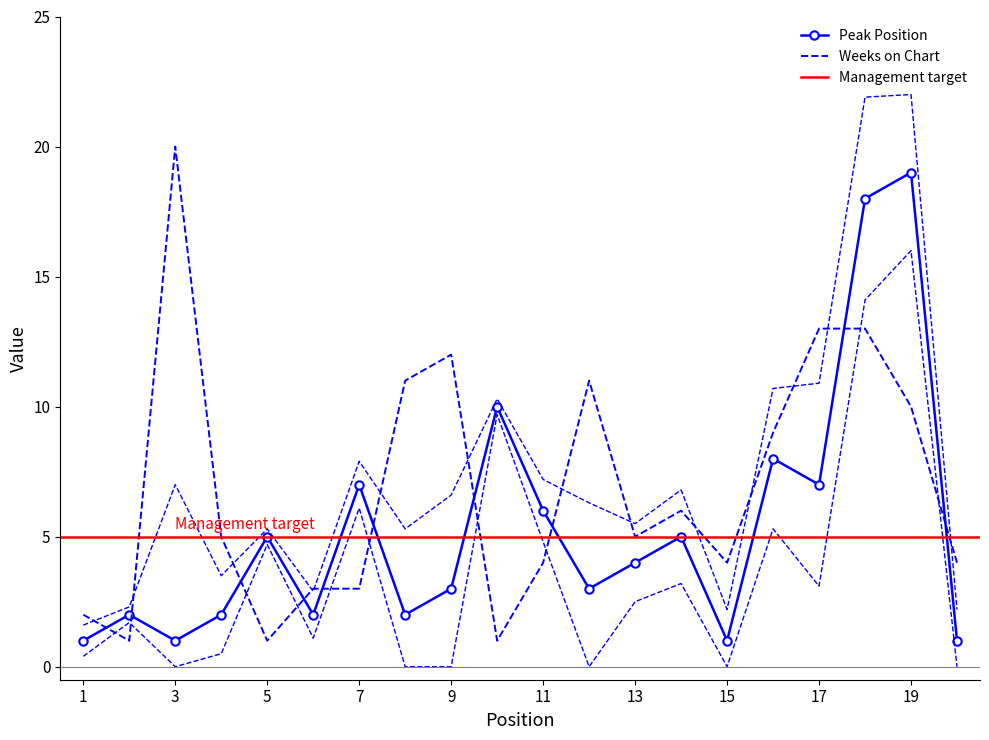

What is the smallest value displayed?

1